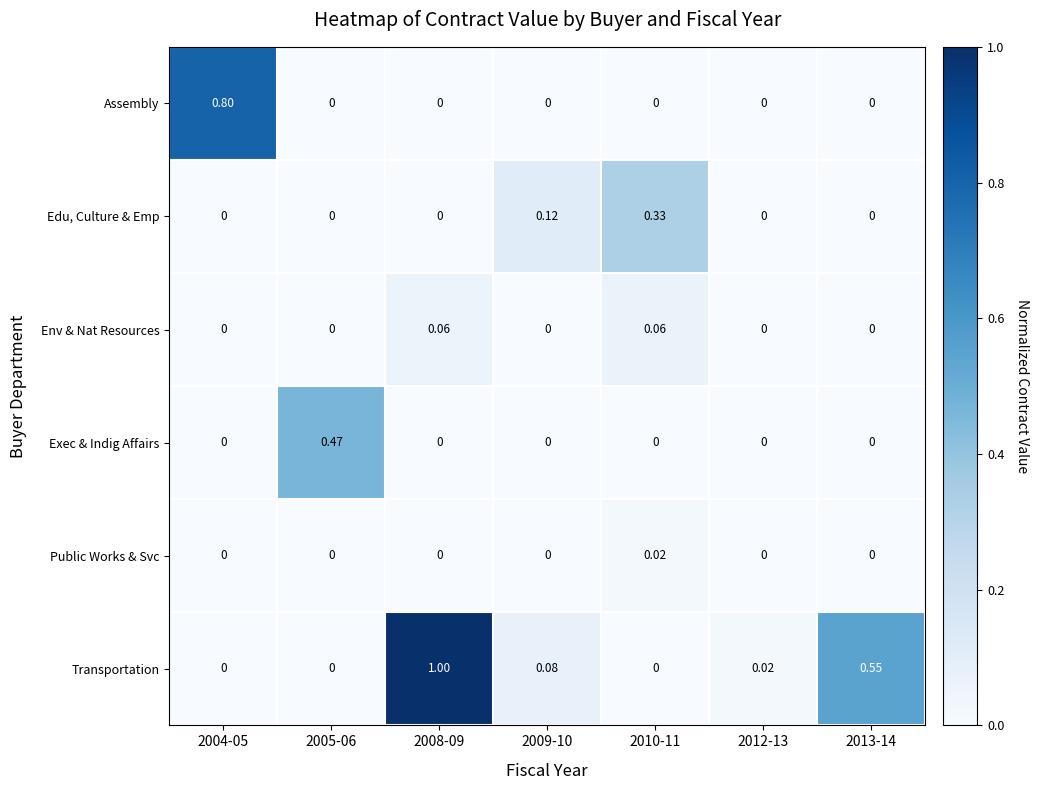

Between 2010-11 and 2013-14, which series saw the biggest shift?

Transportation